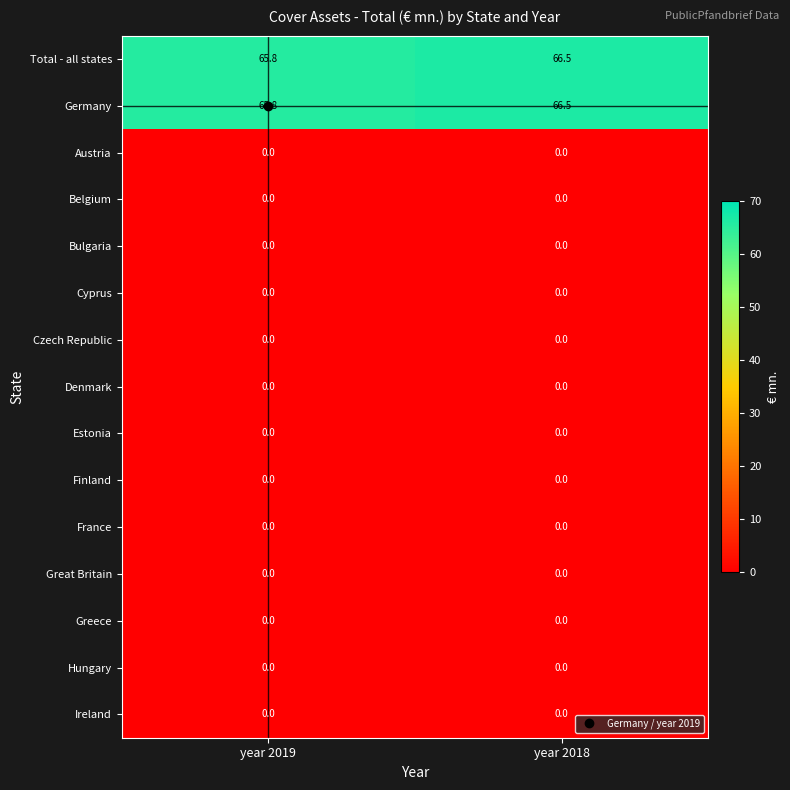

At which category is the sum across all series the highest?

year 2018